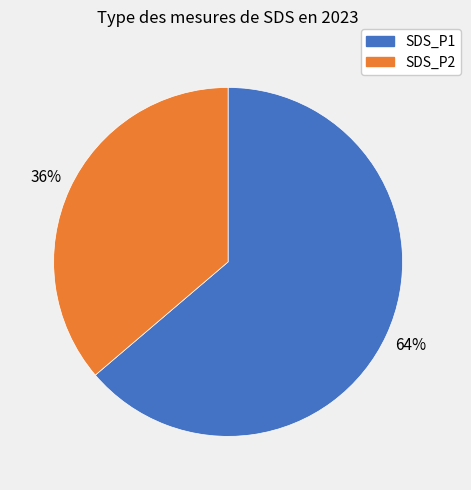

How many segments does this pie chart have?

2